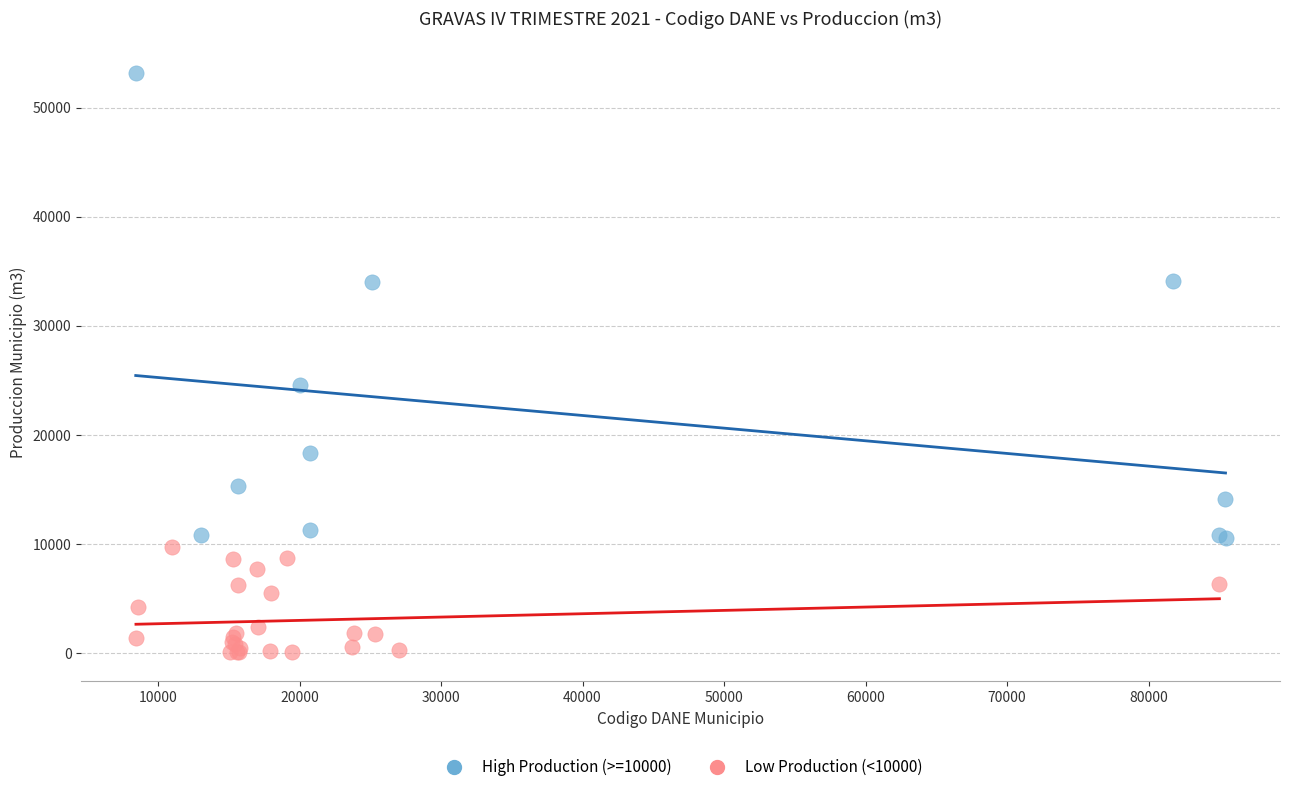

Which series has the widest spread of Y values?

High Production (>=10000)